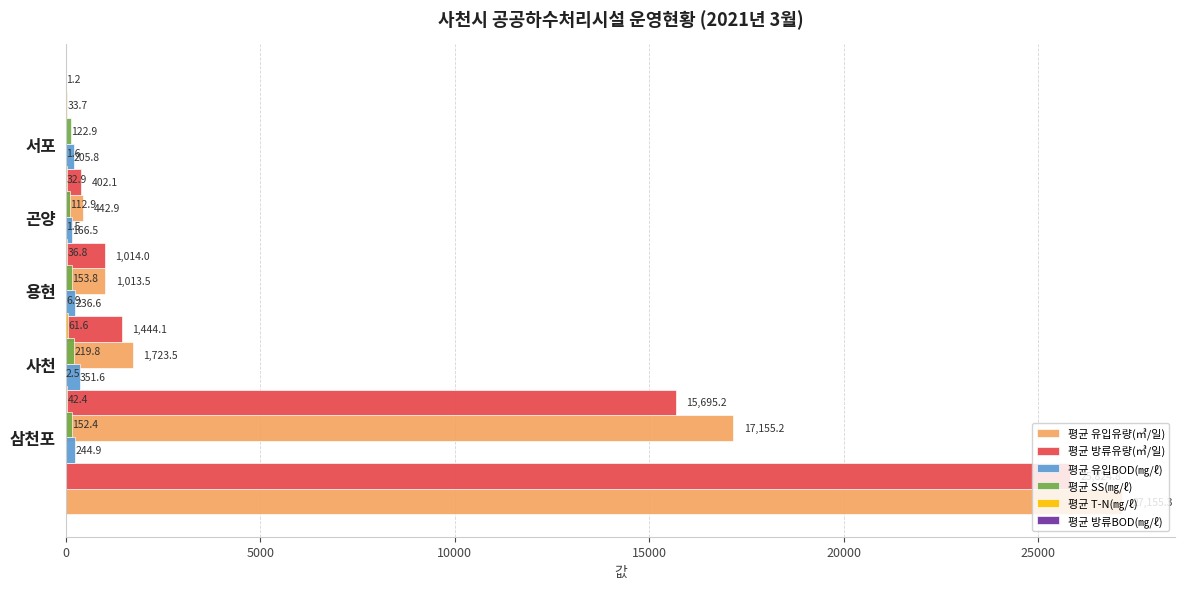

True or false: 평균 방류BOD(㎎/ℓ) has a value of 0.4 at 곤양.

False